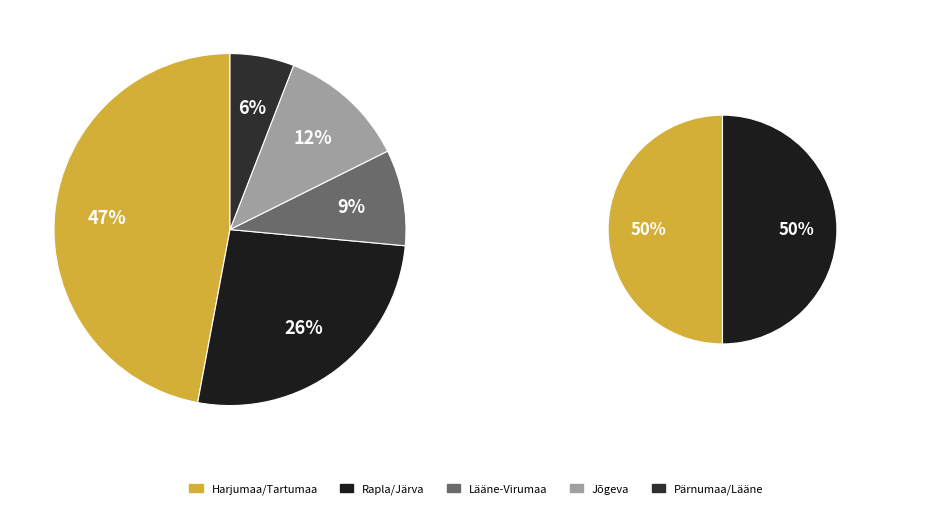

Is the sum of Rapla and Lääne greater than half?

No